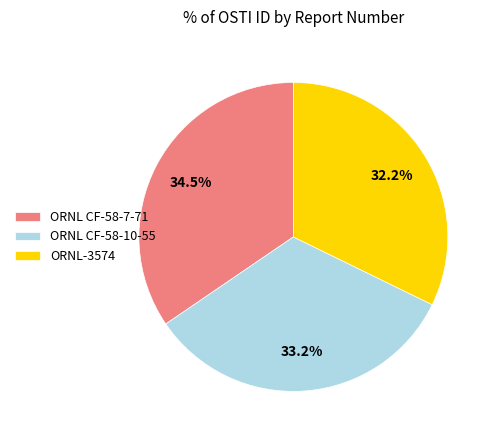

What portion of the pie excludes ORNL-3574?

67.8%